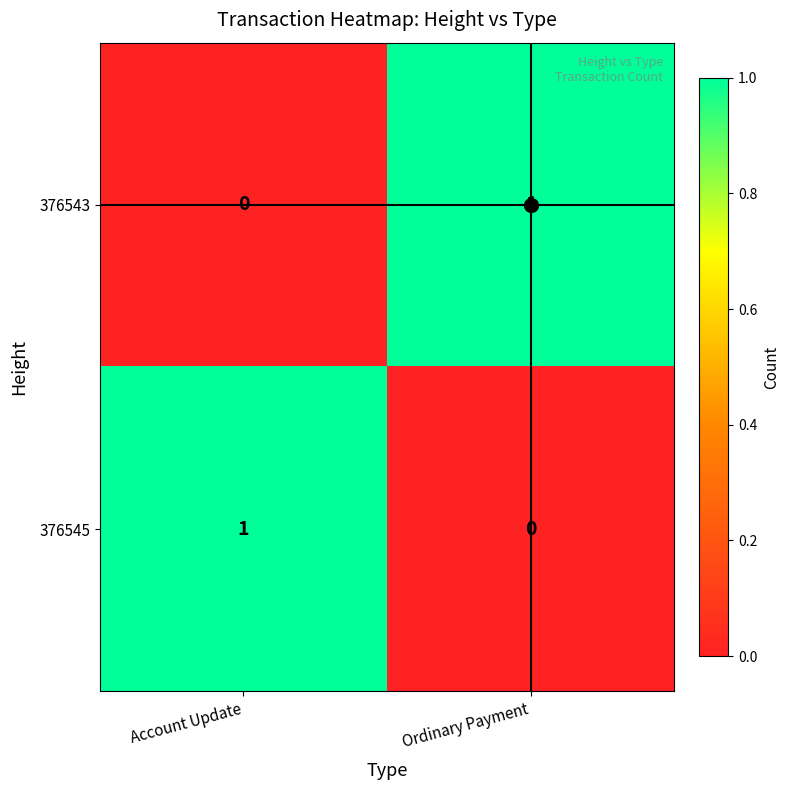

At Ordinary Payment, list the series in order from smallest to largest.

376545, 376543